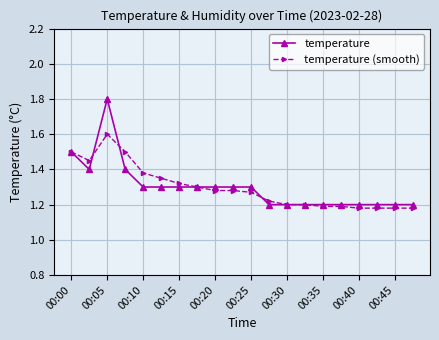

What is the maximum value shown in the chart?

1.8